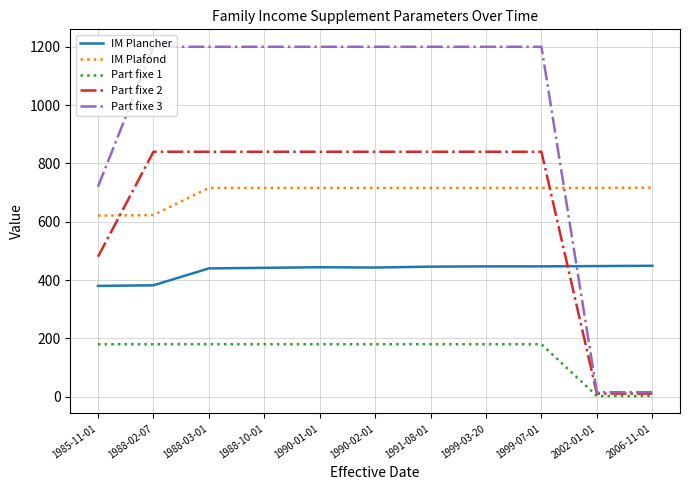

List the series in order of their peak value, lowest first.

Part fixe 1, IM Plancher, IM Plafond, Part fixe 2, Part fixe 3